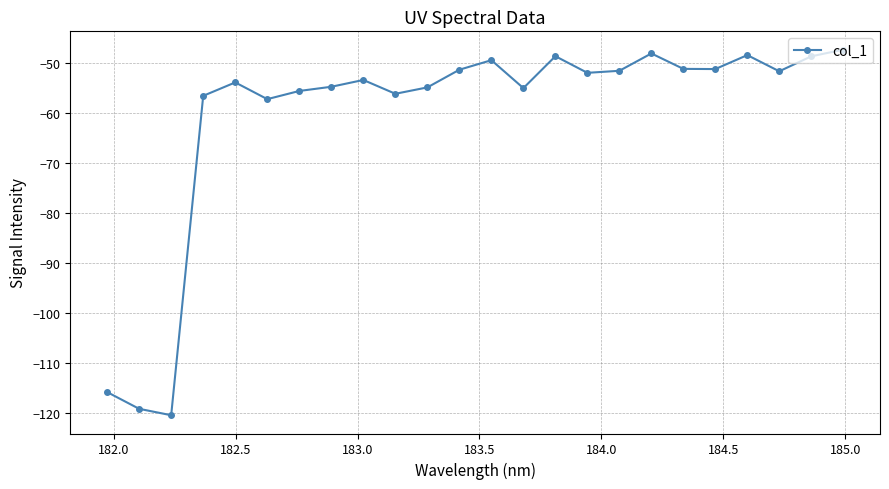

True or false: the data has more than 2 interior local peaks.

True